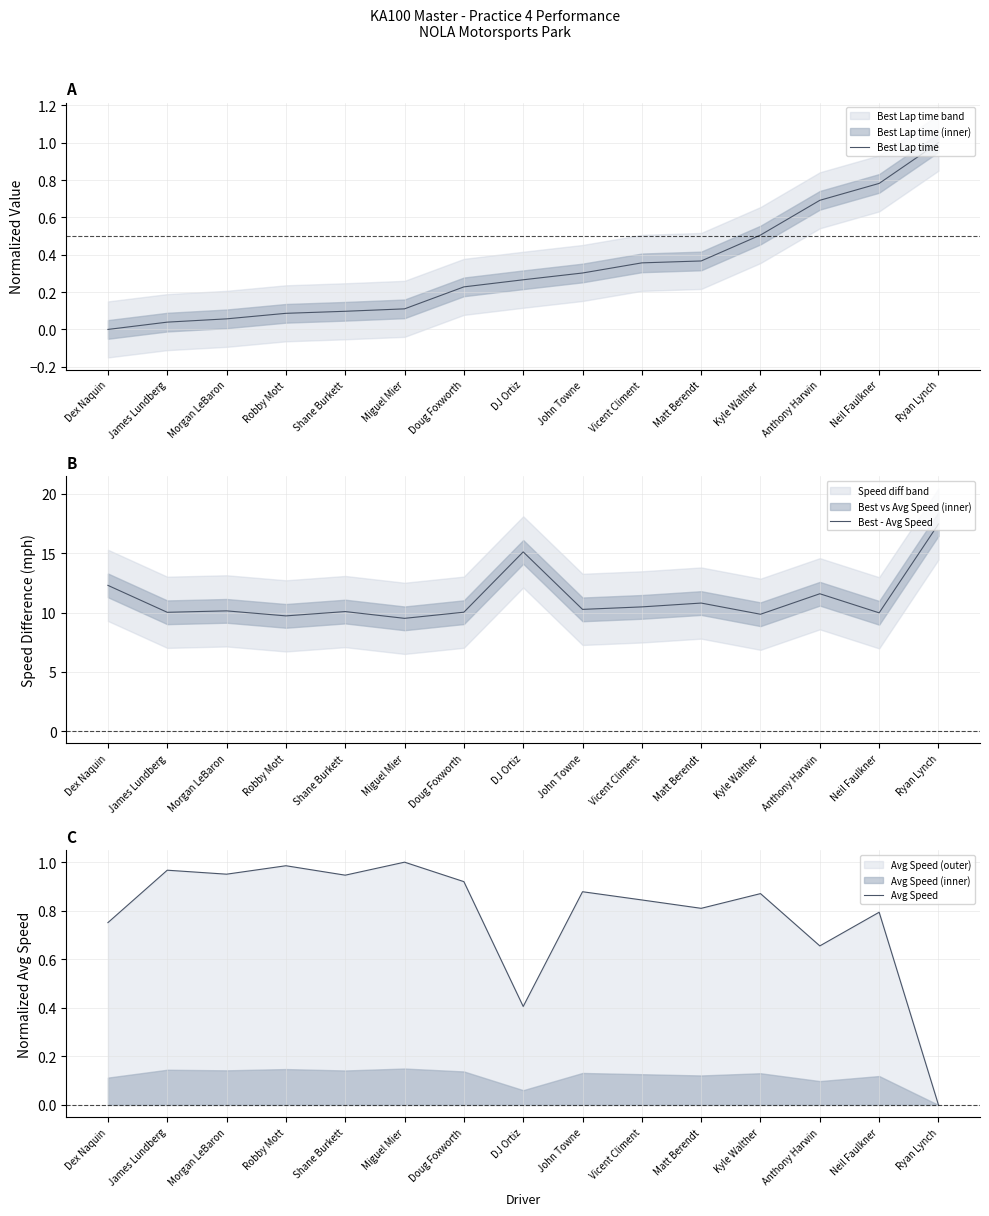

In Best - Avg Speed, how many points are higher than both neighbors (excluding endpoints)?

5